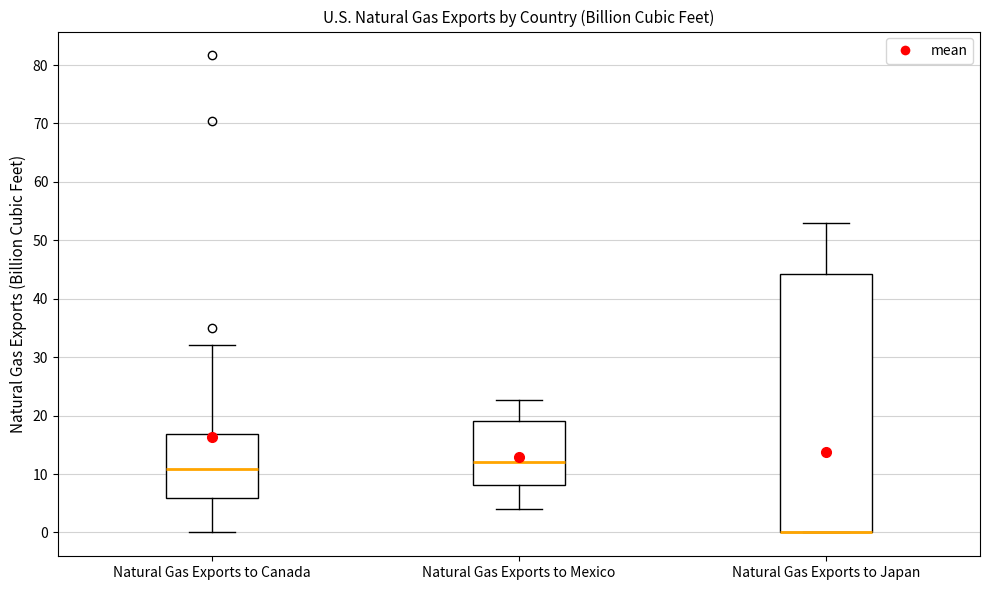

Comparing the boxes themselves (not the whiskers), which one is the tallest?

Natural Gas Exports to Japan